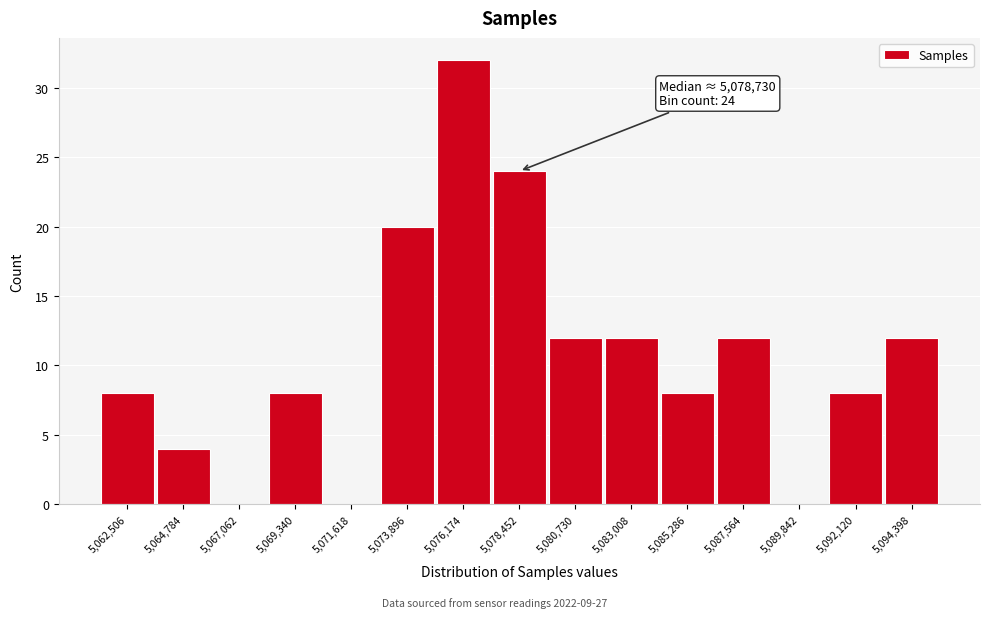

Reading right to left, what are all the values shown in this chart?

5,094,398=12	5,092,120=8	5,089,842=0	5,087,564=12	5,085,286=8	5,083,008=12	5,080,730=12	5,078,452=24	5,076,174=32	5,073,896=20	5,071,618=0	5,069,340=8	5,067,062=0	5,064,784=4	5,062,506=8